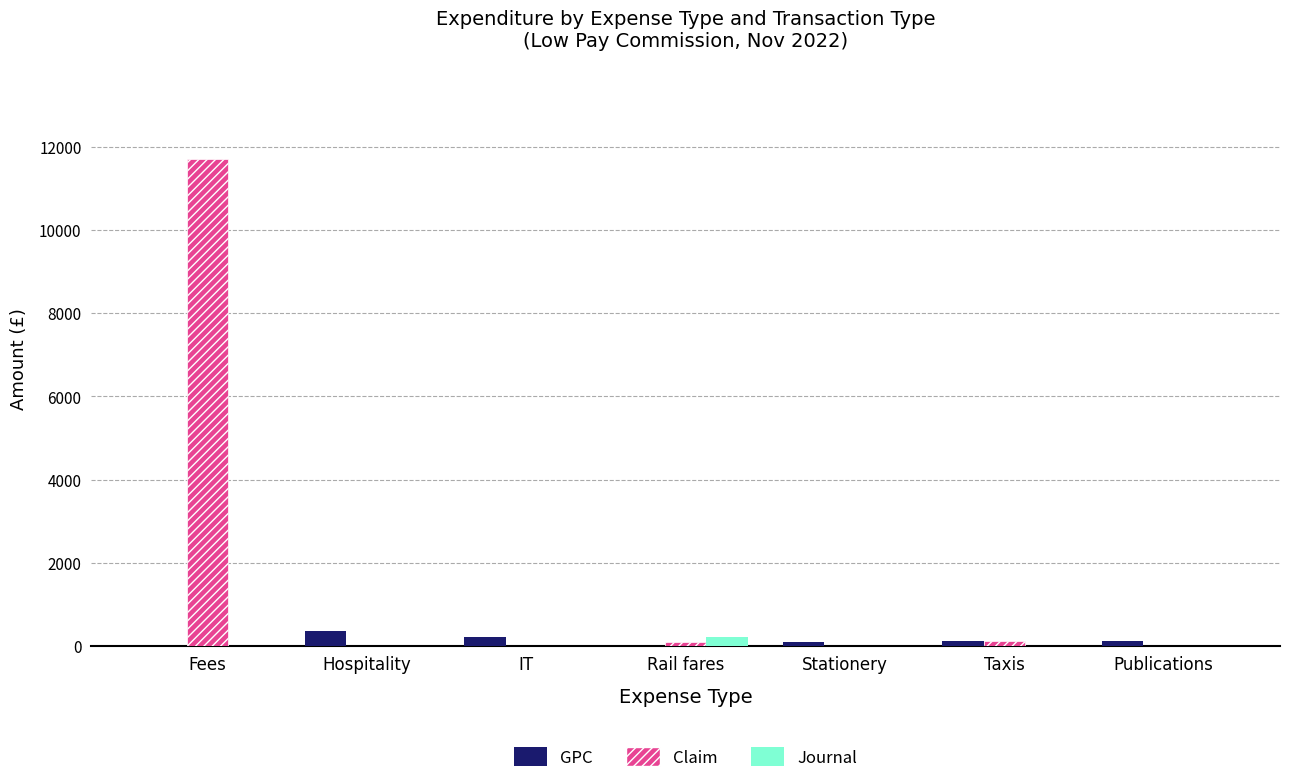

At which category is the sum across all series the highest?

Fees